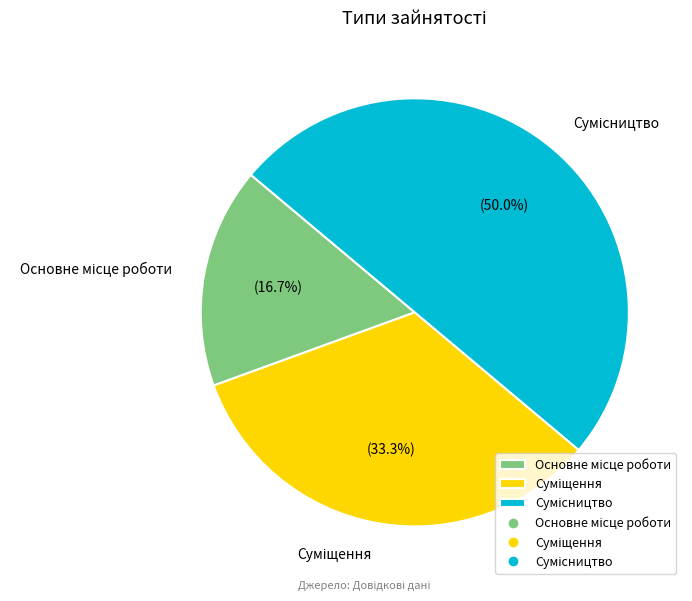

What percentage is the Сумісництво slice, to the nearest percent?

50%